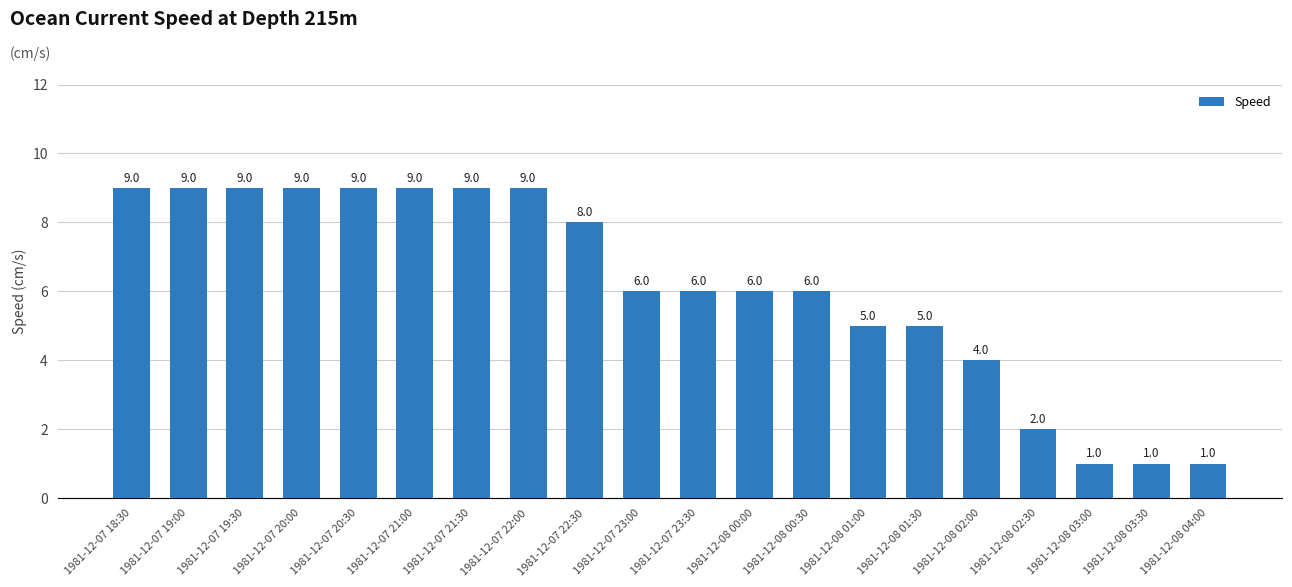

Where does the data first go above 6?

1981-12-07 18:30